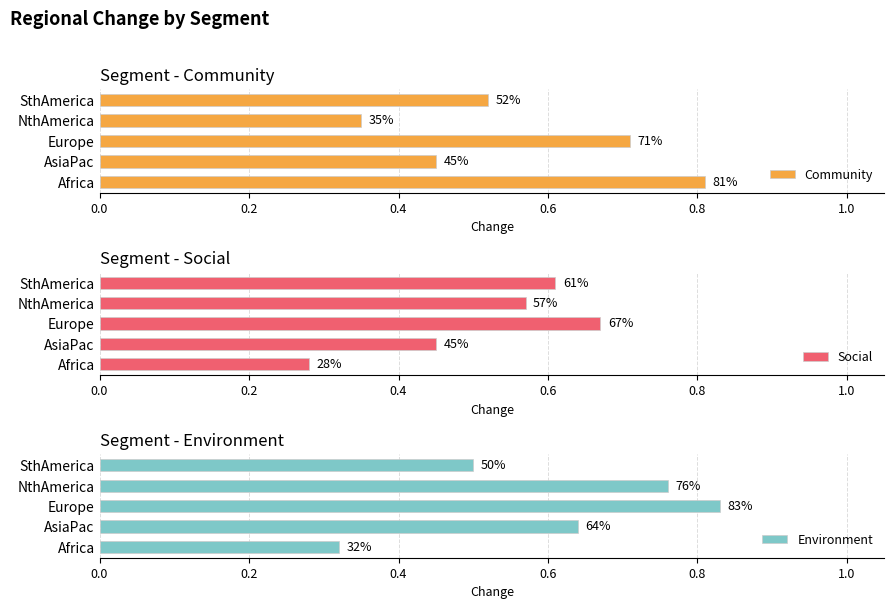

Read the Social value at AsiaPac.

0.5